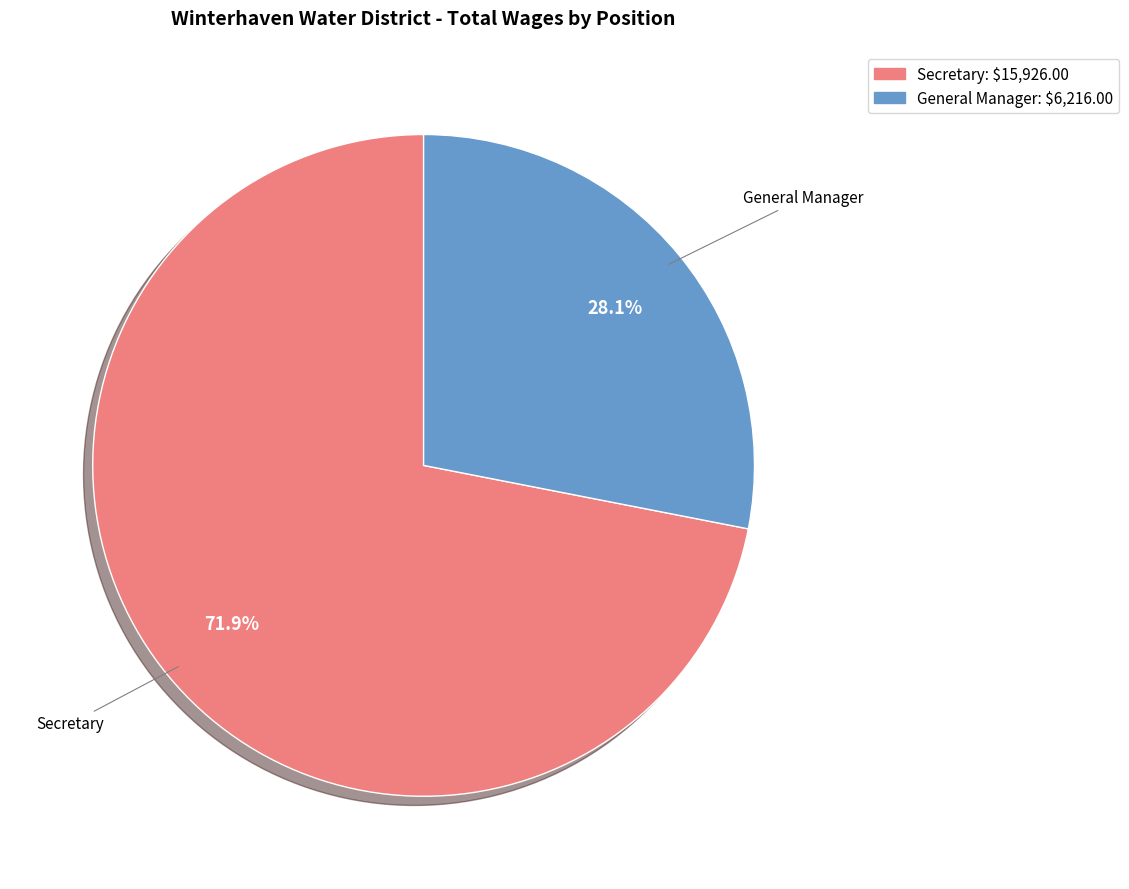

Is there a majority slice in this chart?

Yes